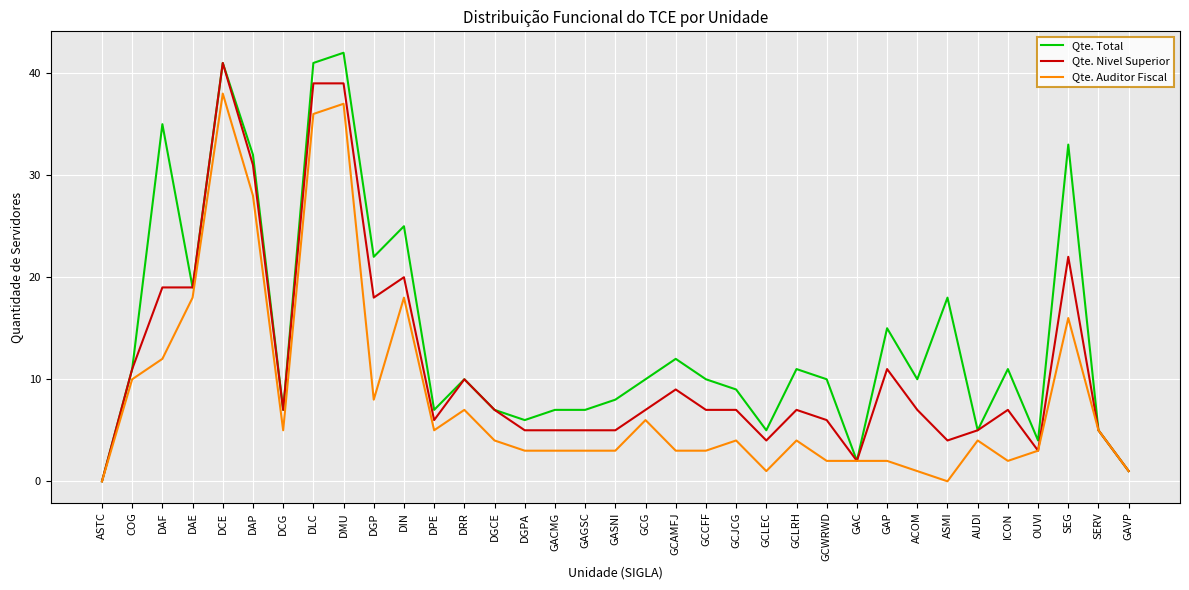

Read the Qte. Auditor Fiscal value at GCJCG.

4